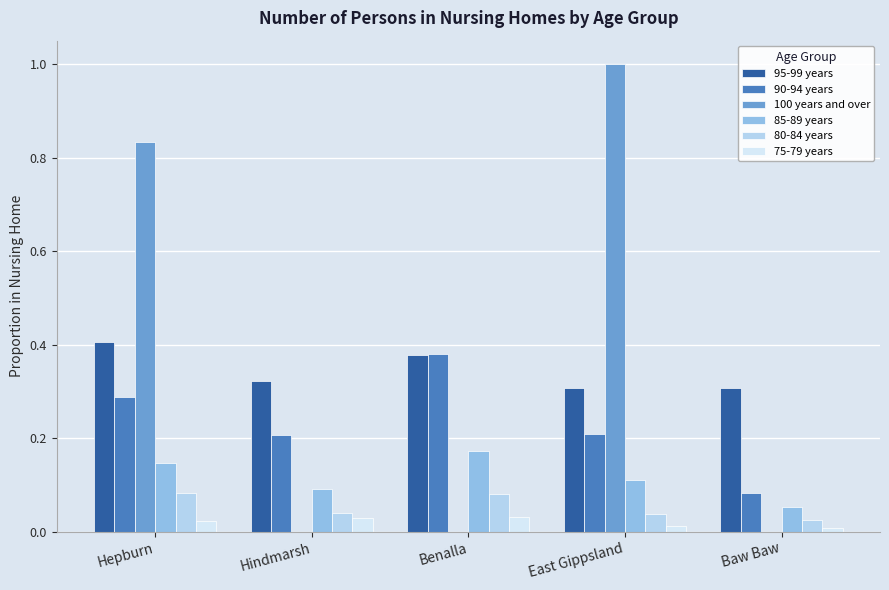

What is the maximum value shown in the chart?

1.0